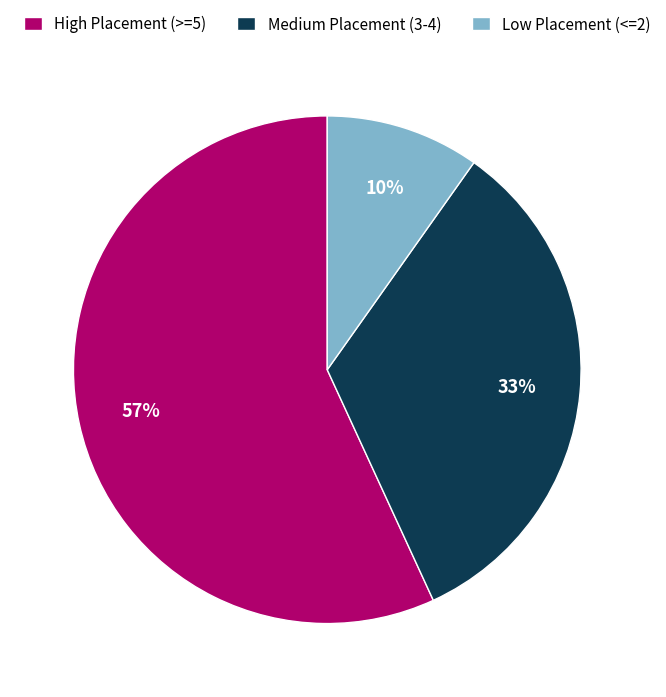

What is the smallest slice in the pie chart?

Low Placement (<=2)